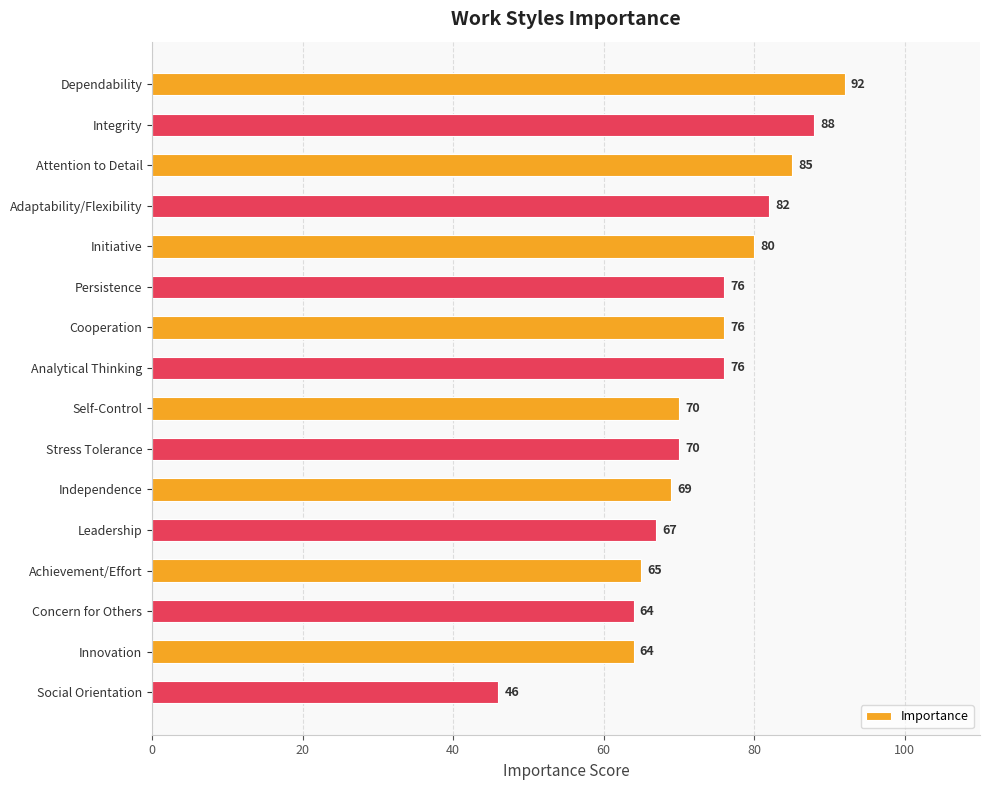

What is the maximum value shown in the chart?

92